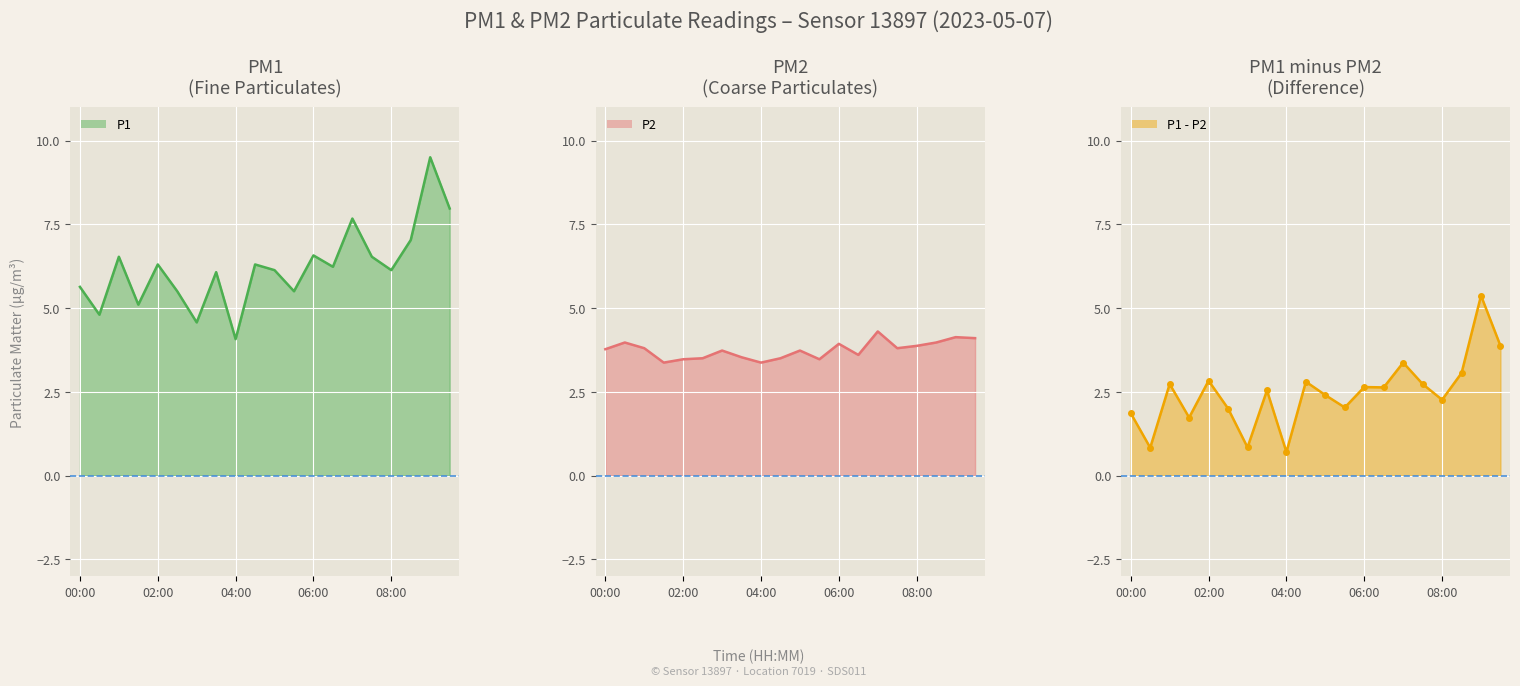

What is the total value across all series at 17?

17.1